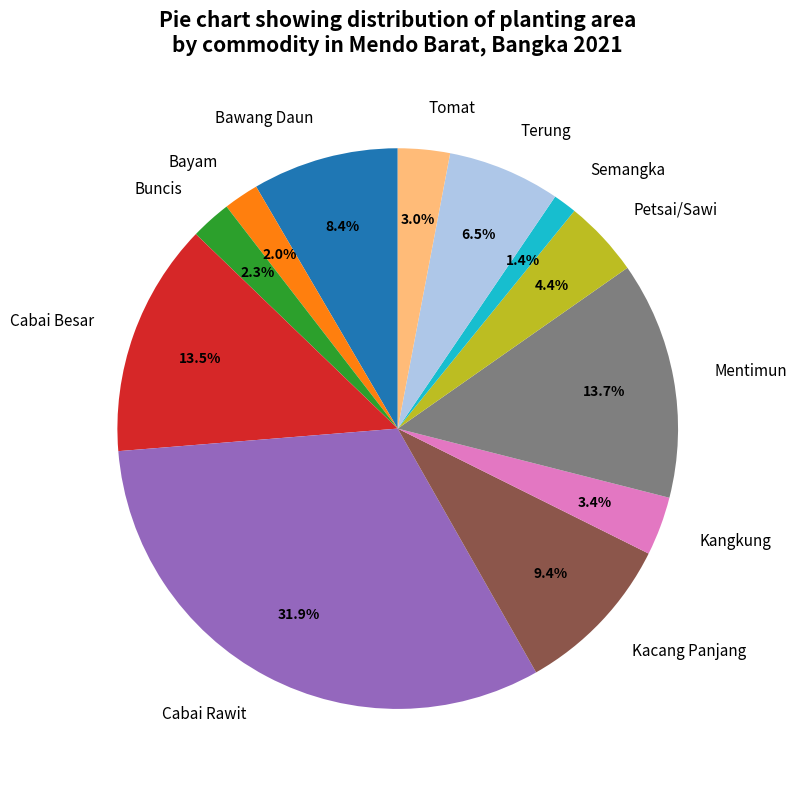

Between Tomat and Kacang Panjang, which is larger?

Kacang Panjang